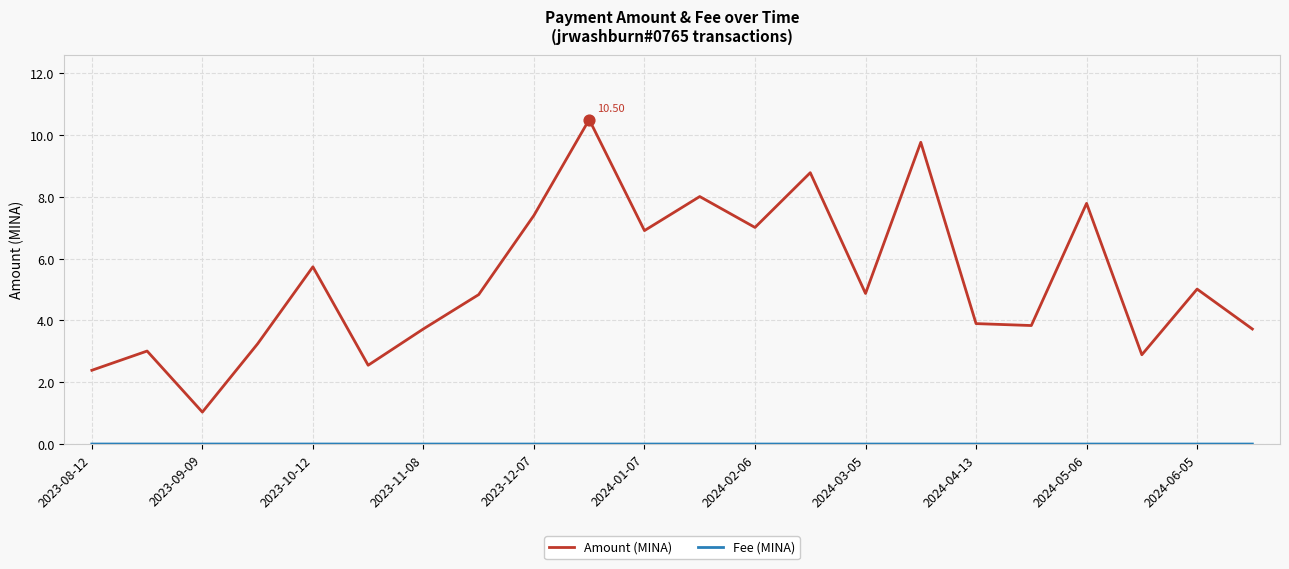

What is the difference between the maximum and minimum values in the Amount (MINA) series?

9.5